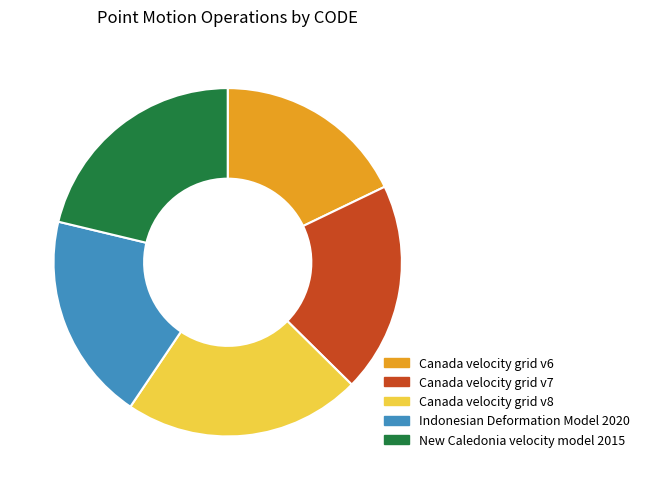

Which slice is the smallest?

Canada velocity grid v6